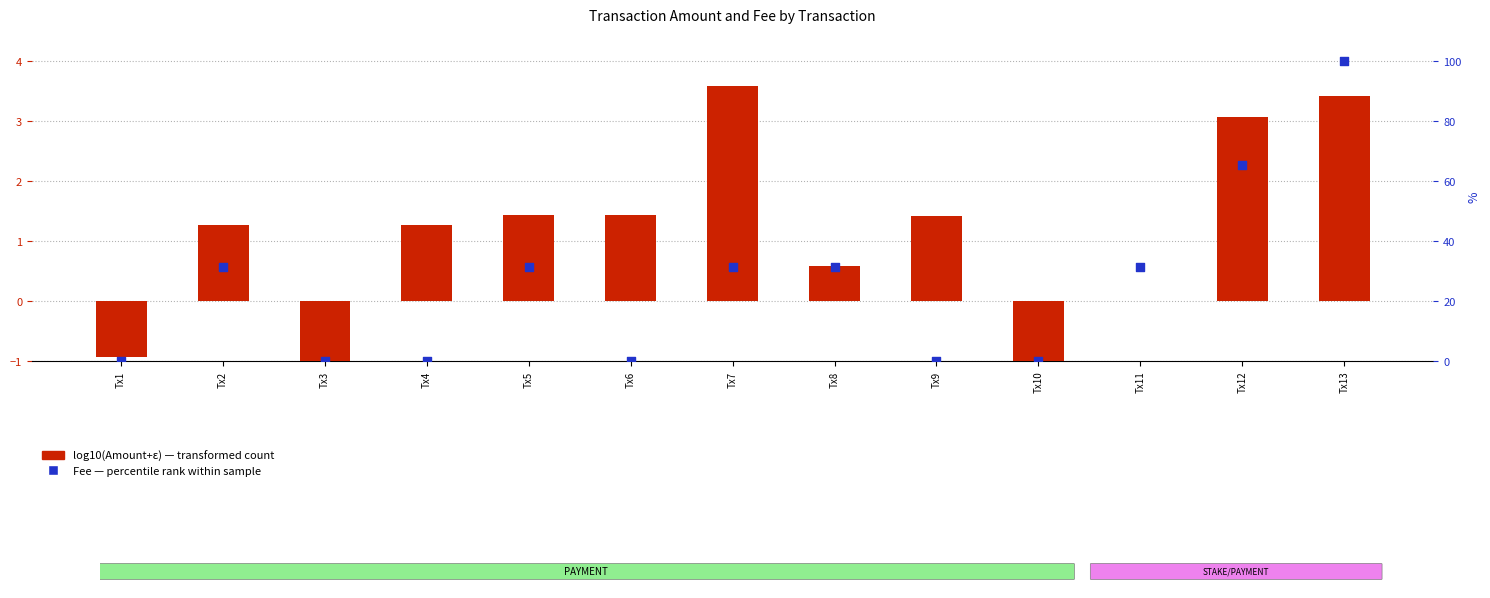

What is the total value across all series at Tx4?

1.3